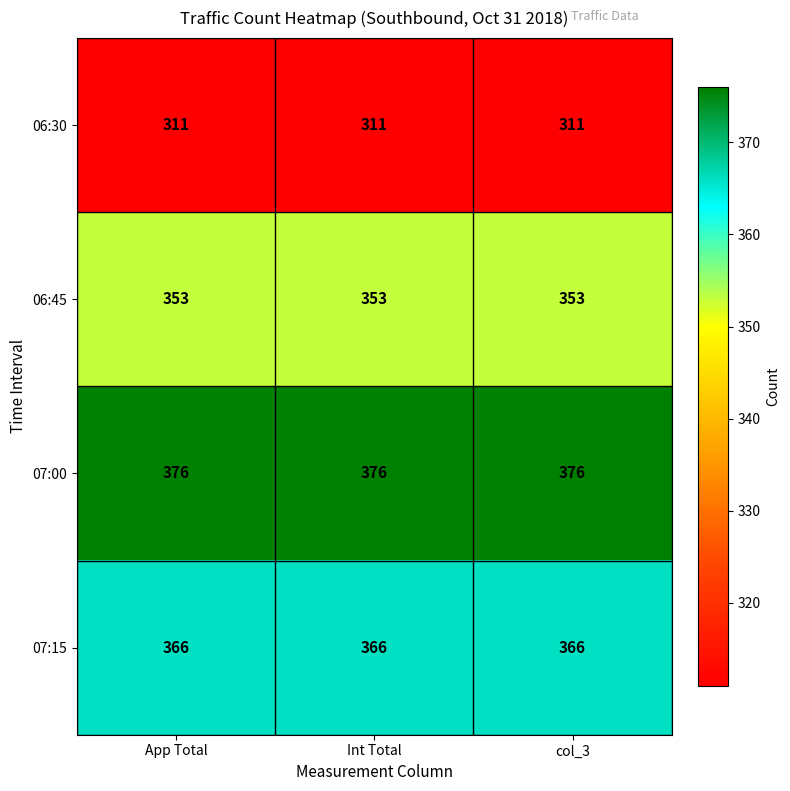

What is the greatest value displayed?

376